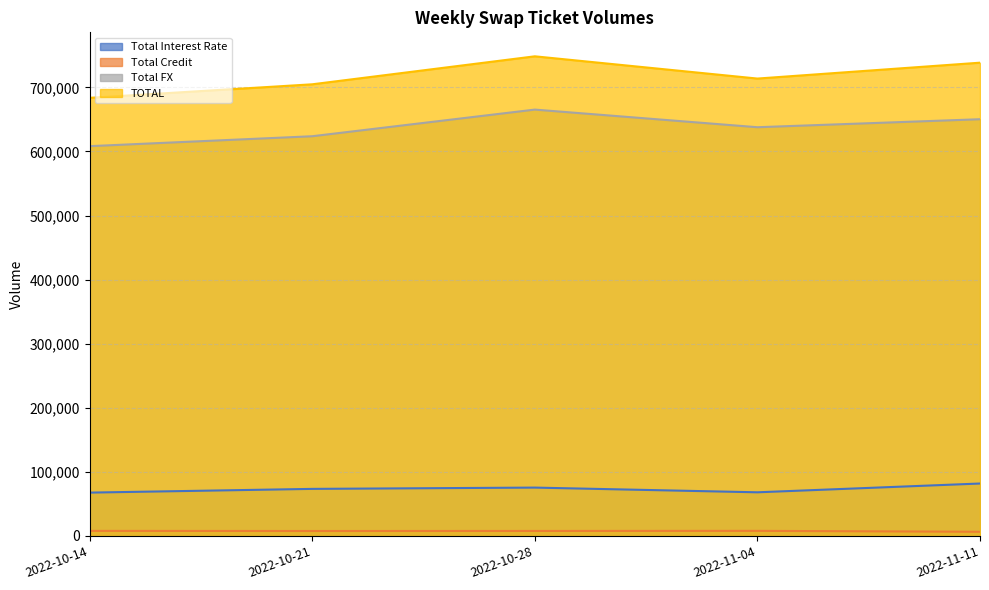

Rank the series at 2022-10-28 from lowest to highest value.

Total Credit, Total Interest Rate, Total FX, TOTAL